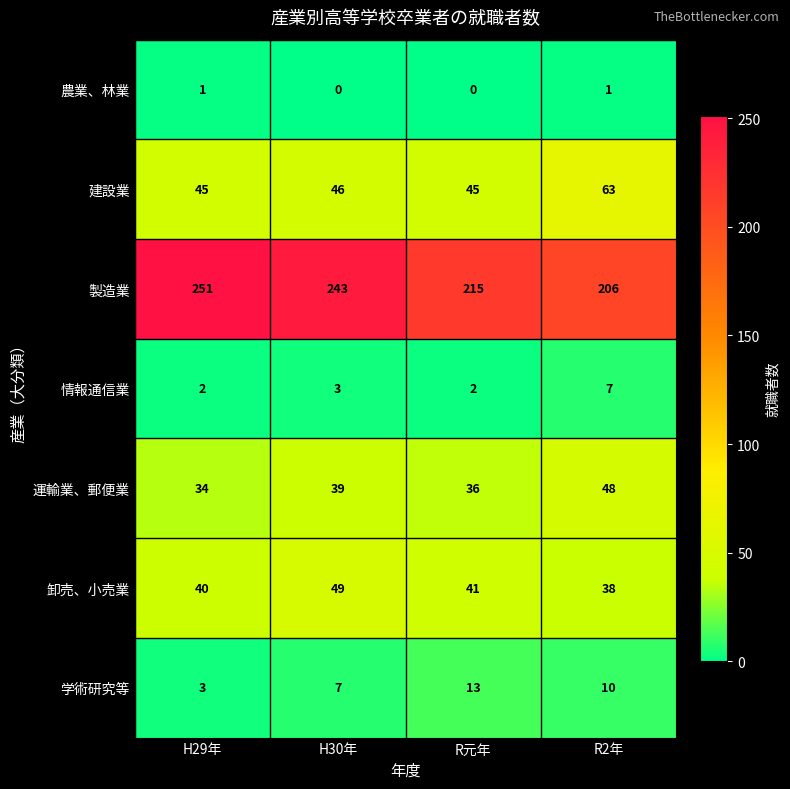

At which category is the sum across all series the highest?

H30年